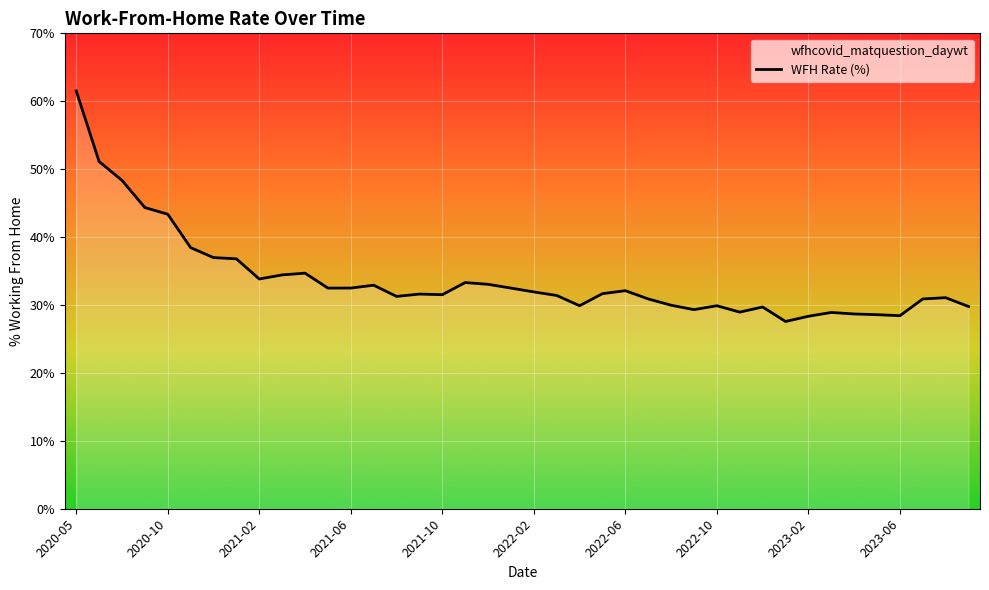

Approximately how many times larger is the value at 2023-09 compared to 2021-11?

0.9